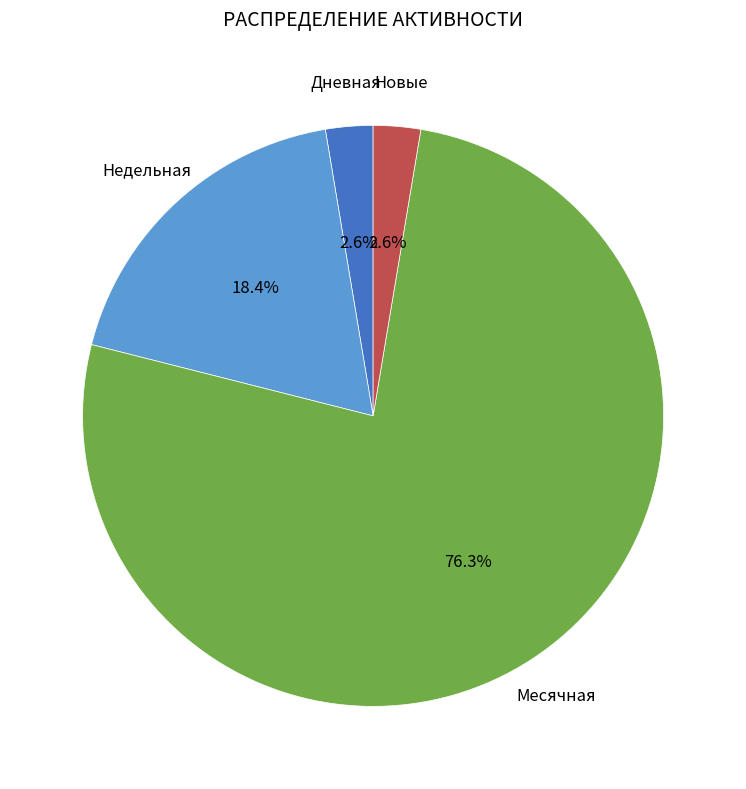

Between Недельная and Дневная, which is larger?

Недельная